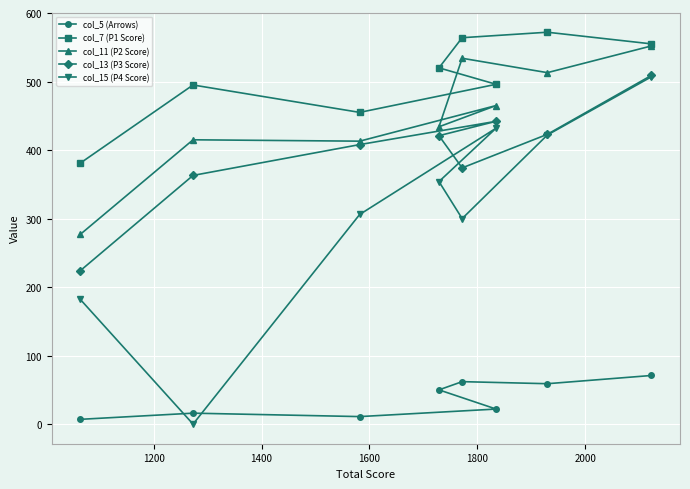

Rank the series by their maximum value, from highest to lowest.

col_7 (P1 Score), col_11 (P2 Score), col_13 (P3 Score), col_15 (P4 Score), col_5 (Arrows)